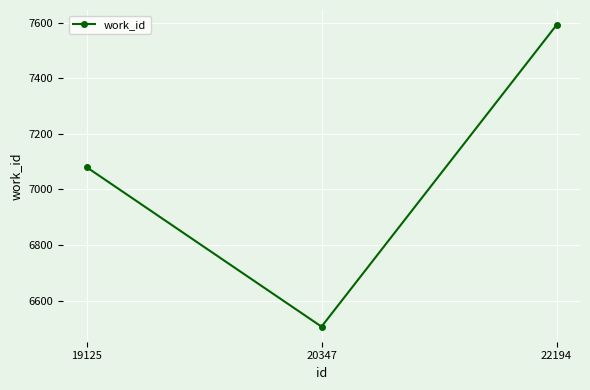

What is the change in value from 20347 to 22194?

+1085